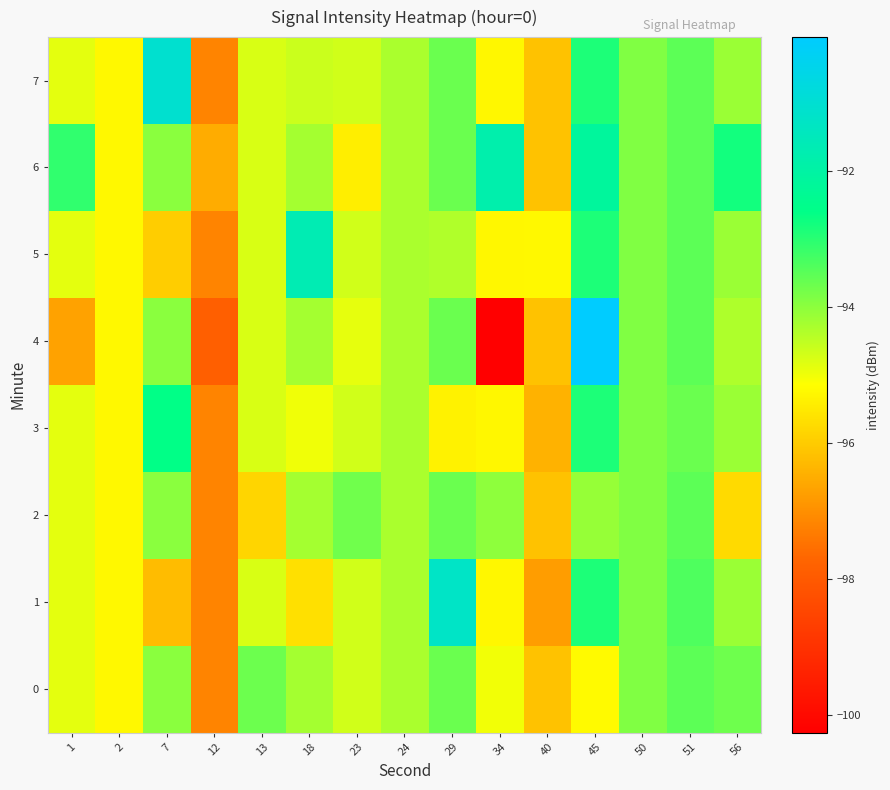

List the series in order of their peak value, highest first.

4, 7, 1, 5, 6, 3, 0, 2